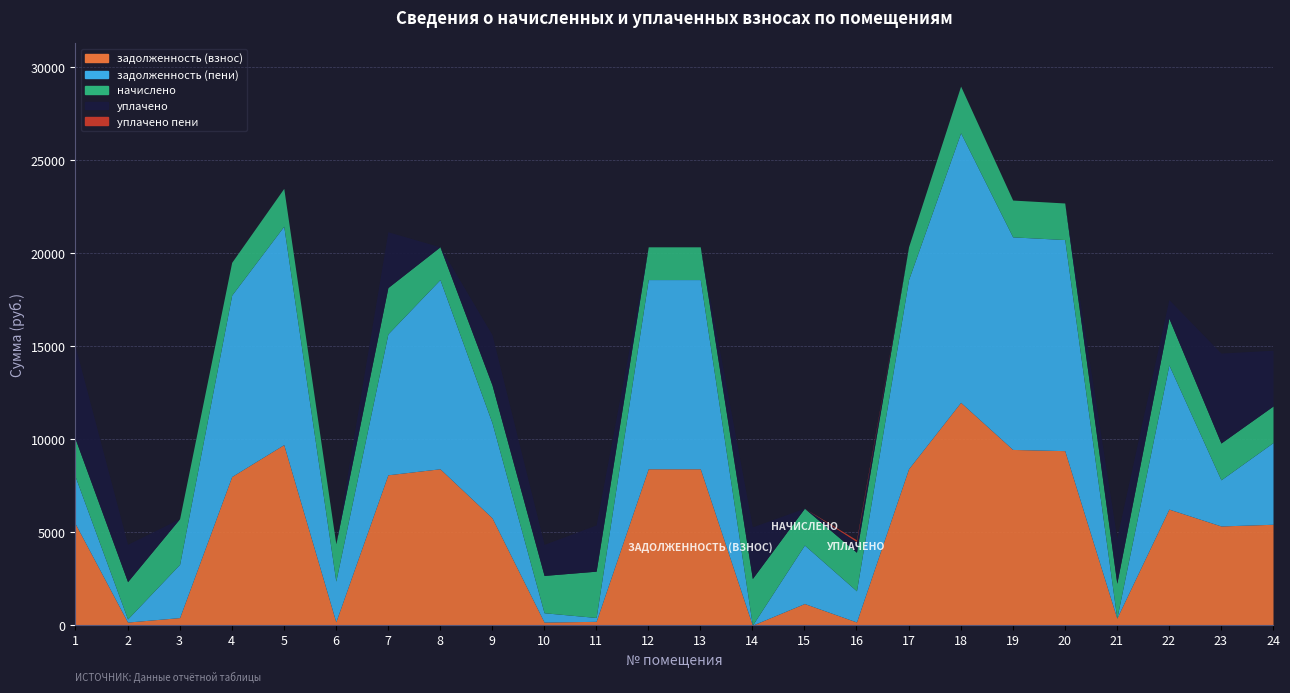

True or false: уплачено пени and уплачено cross at least once.

False